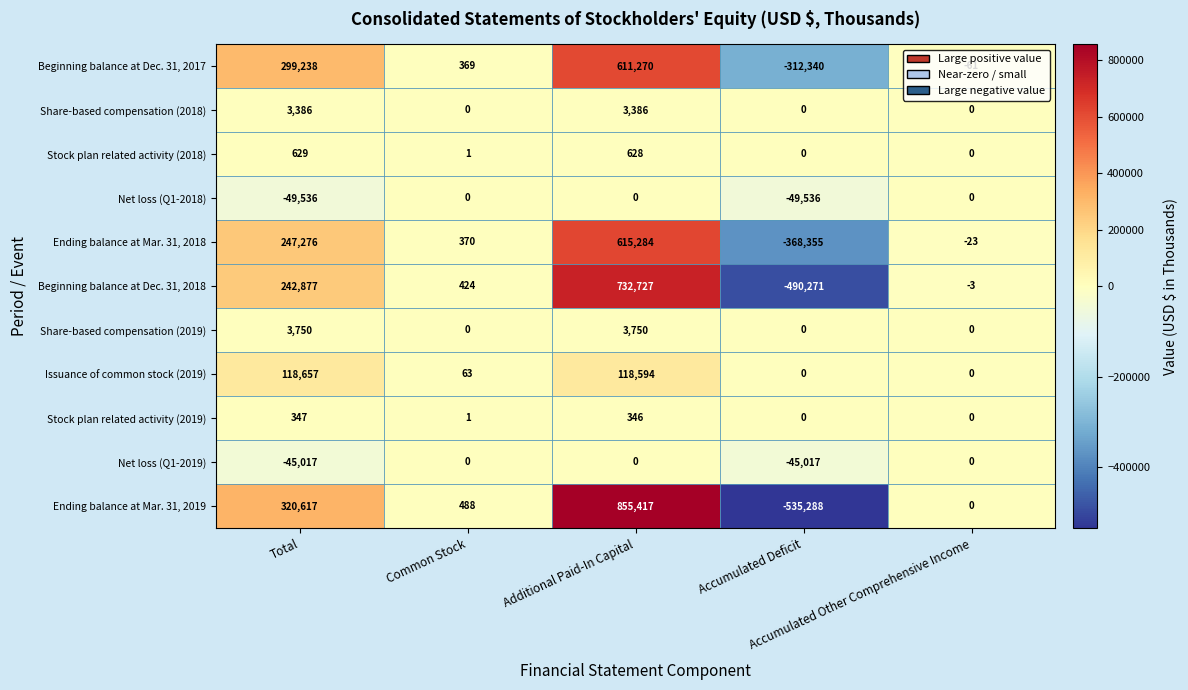

How many positive values does the Share-based compensation (2018) series have?

2